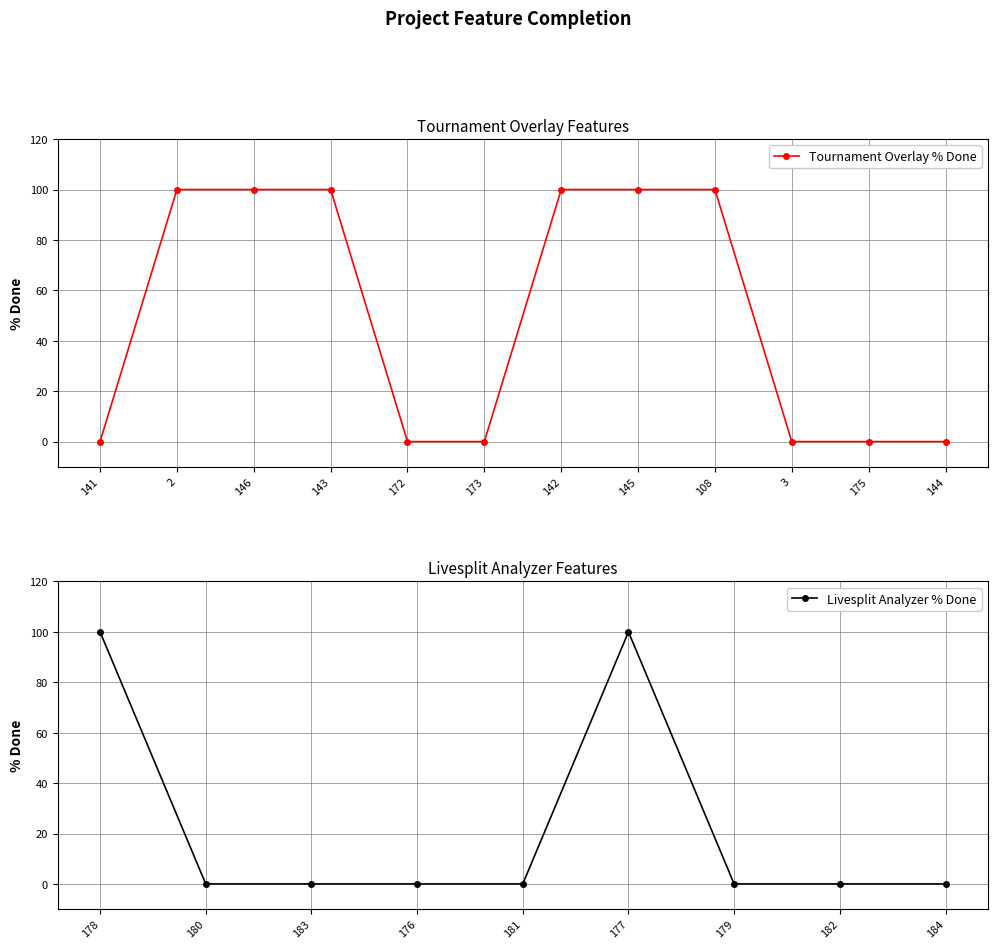

List the labels in order of value, largest first.

2, 146, 143, 142, 145, 108, 141, 172, 173, 3, 175, 144